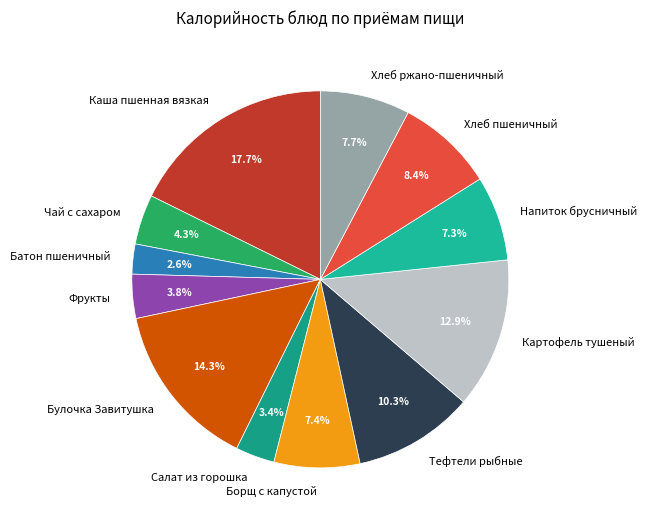

Is it true that Хлеб пшеничный is 8% of the pie?

True